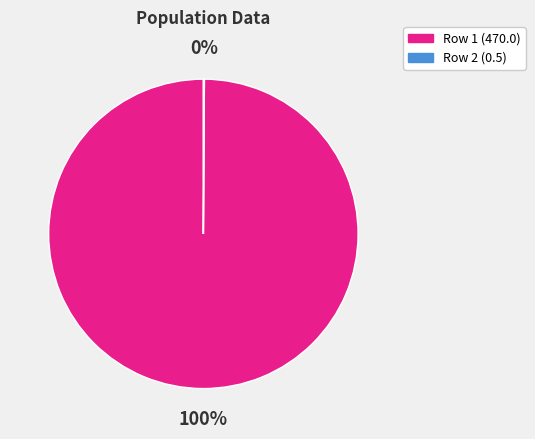

Is it true that Row 1 (470.0) is 92% of the pie?

False